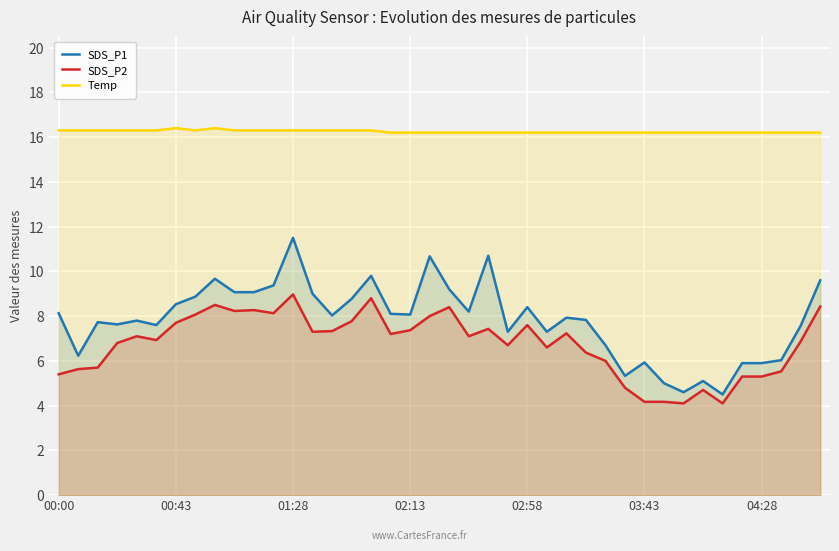

What is the difference between the SDS_P1 values at 13 and 34?

4.5